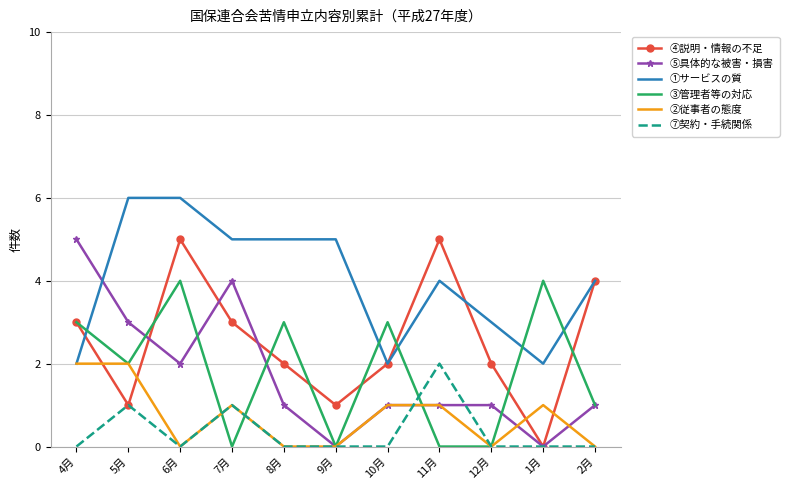

Count the ①サービスの質 values in the range 2 to 5.

9